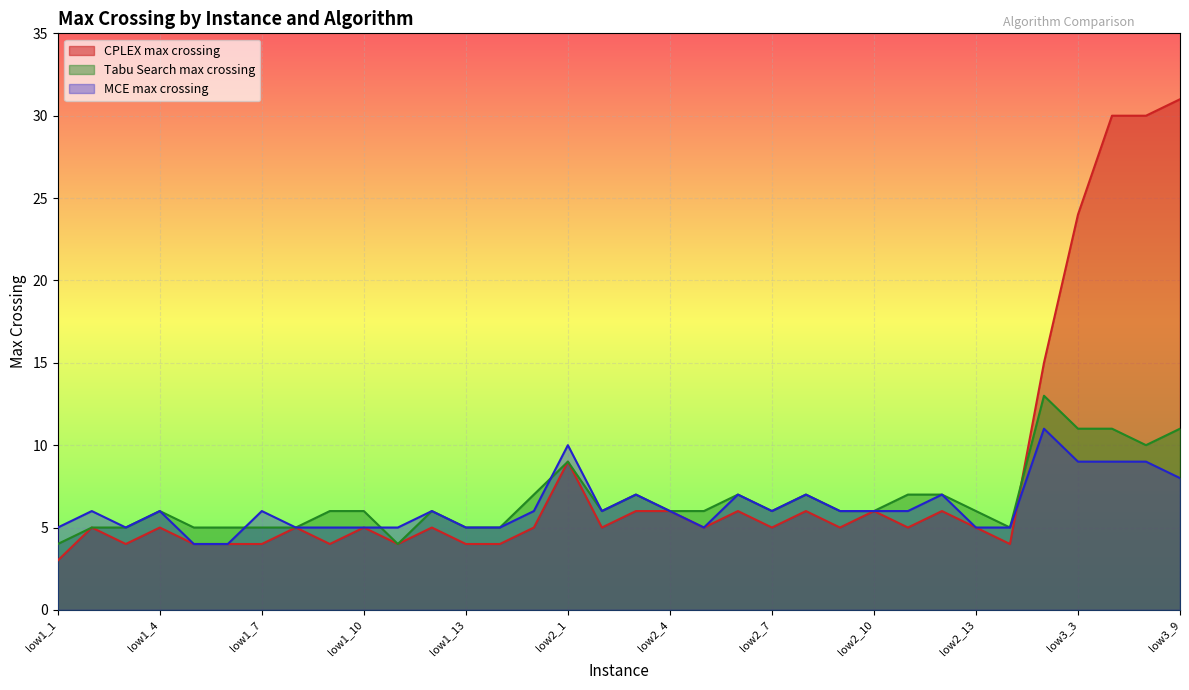

What is the total value across all series at low1_10?

16